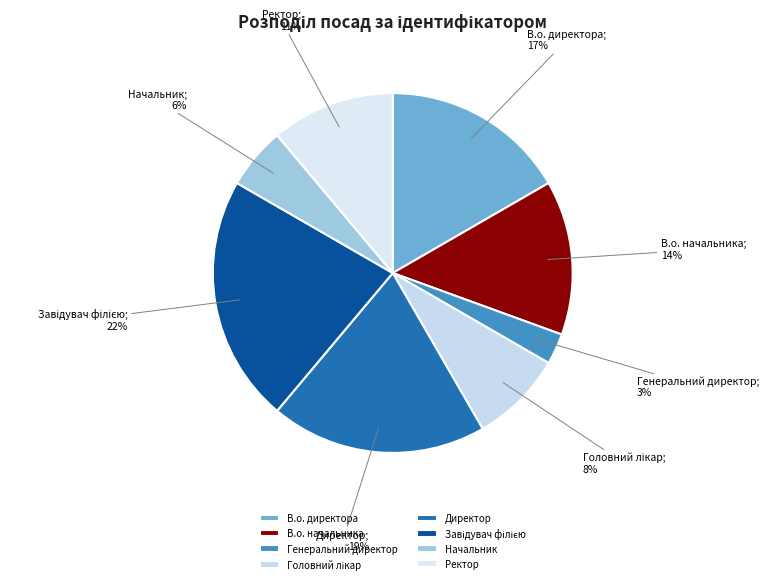

Does any single category account for the majority?

No